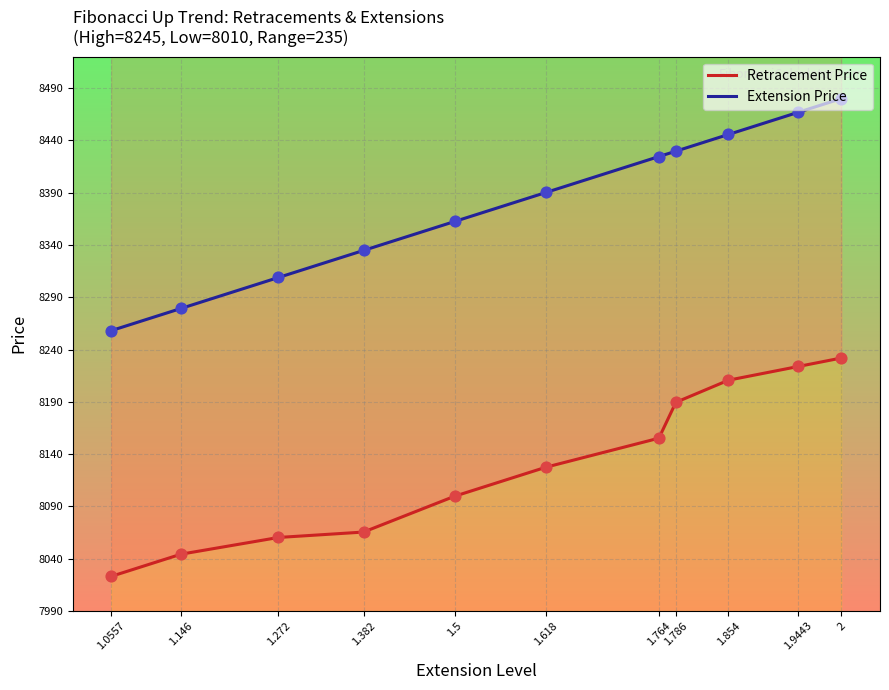

Which series has the largest total across all categories?

Extension Price